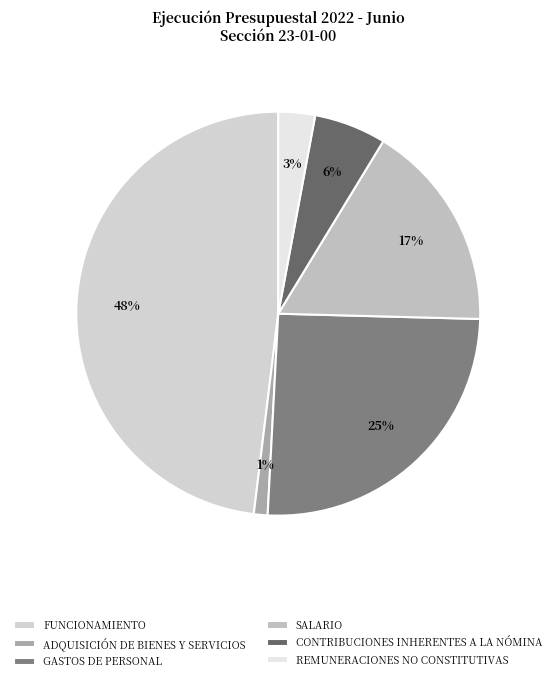

Rank the categories by value from lowest to highest.

ADQUISICIÓN DE BIENES Y SERVICIOS, REMUNERACIONES NO CONSTITUTIVAS, CONTRIBUCIONES INHERENTES A LA NÓMINA, SALARIO, GASTOS DE PERSONAL, FUNCIONAMIENTO